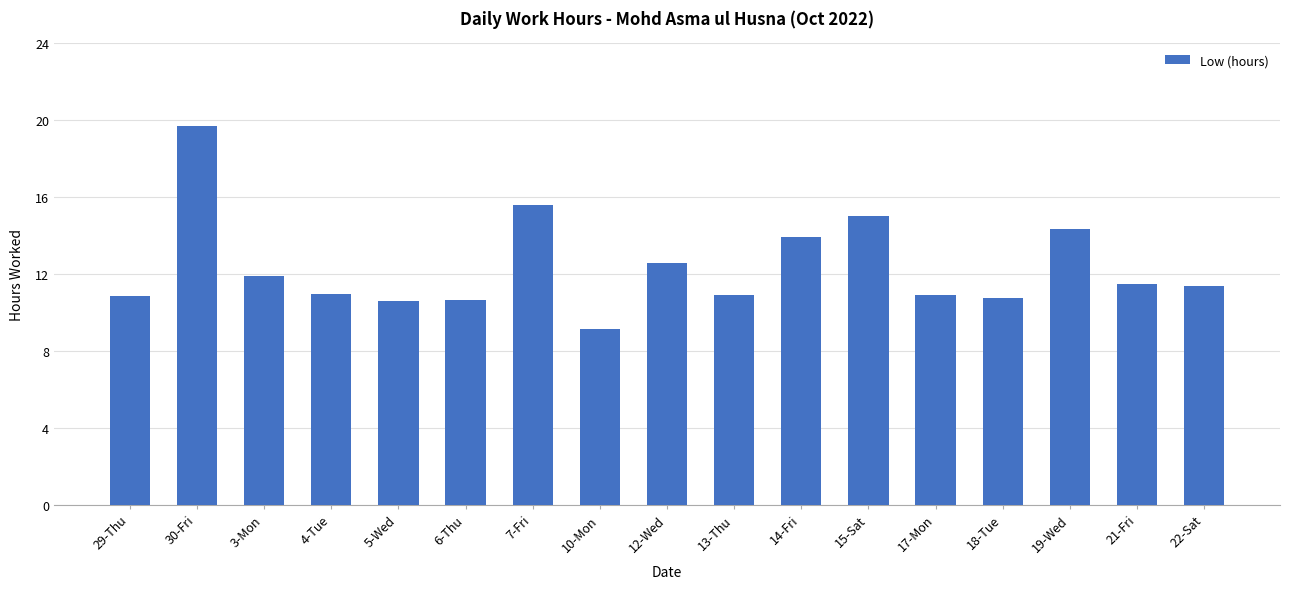

What is the label of the 7th bar from the right?

14-Fri